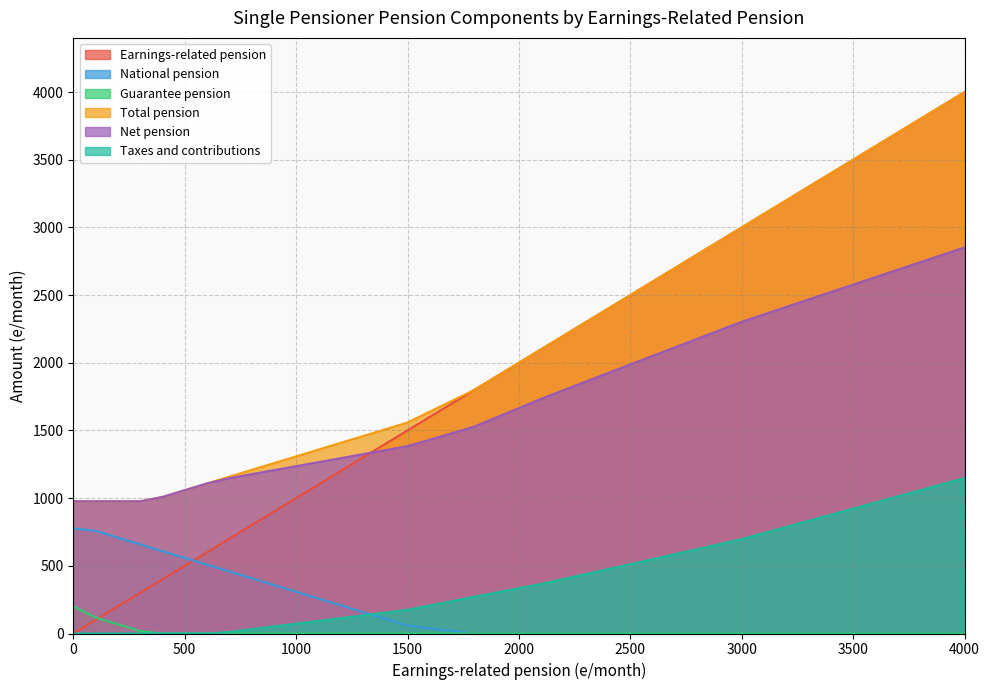

The Earnings-related pension series shows 100.0 at 100. True or false?

True